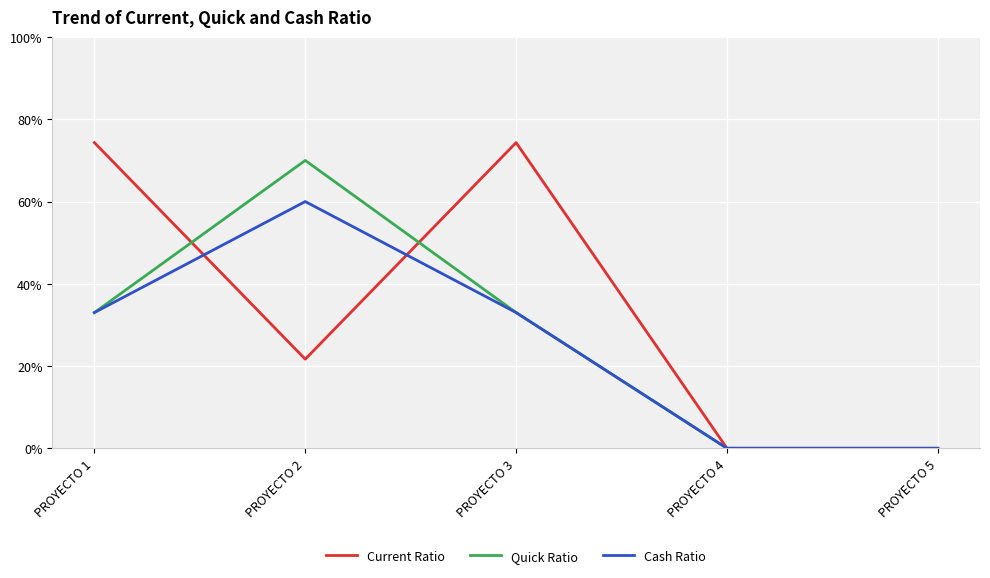

Between which two adjacent categories do Current Ratio and Cash Ratio first intersect?

PROYECTO 1 and PROYECTO 2